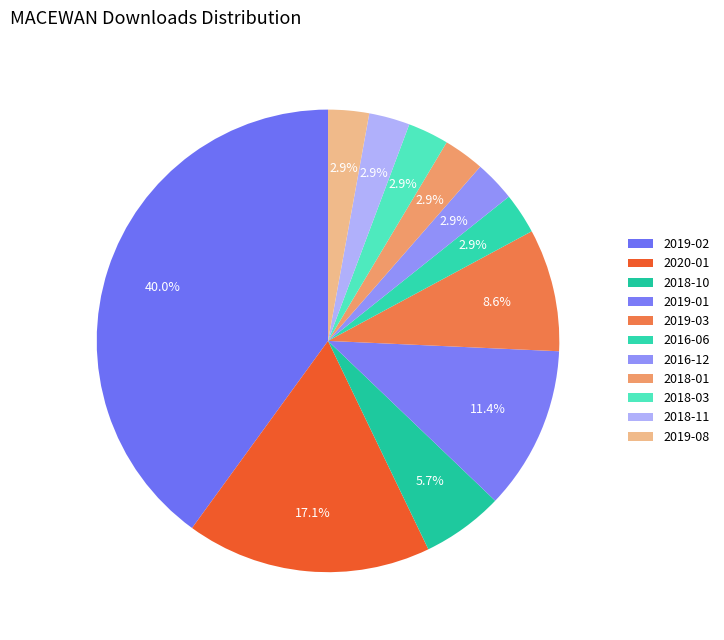

Does any single category account for the majority?

No